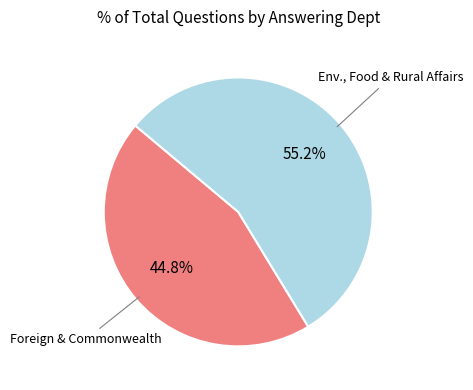

Is there a majority slice in this chart?

Yes